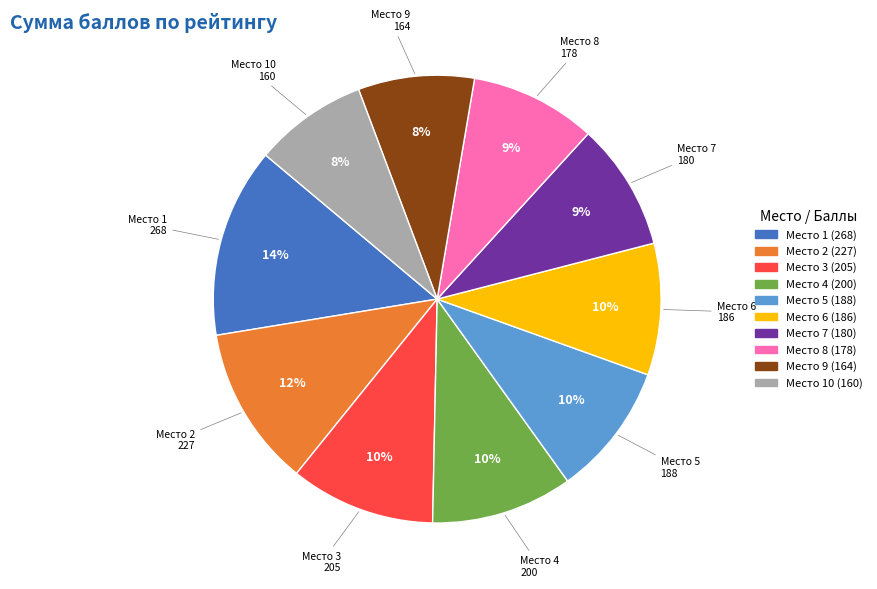

Is there a majority slice in this chart?

No